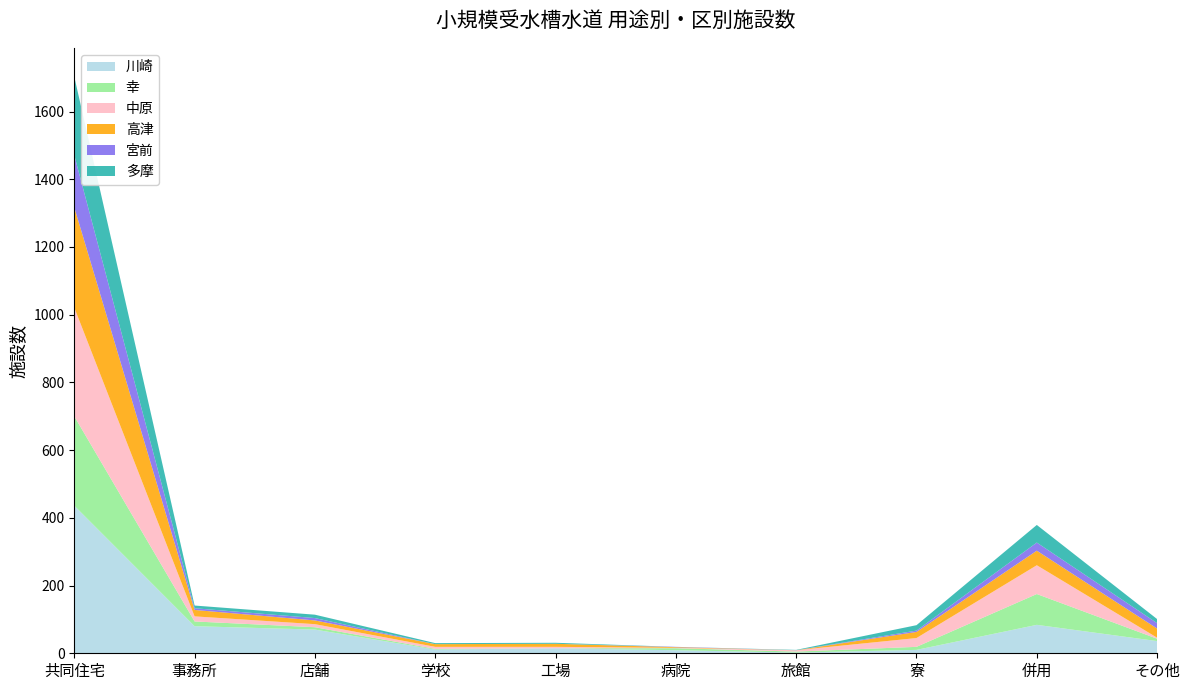

Reading right to left, list all the values displayed in this chart.

川崎: 36	84	10	2	9	15	11	70	80	436
幸: 7	91	9	3	6	0	2	7	14	264
中原: 3	85	26	4	1	4	6	9	15	321
高津: 27	43	18	0	2	9	8	11	19	296
宮前: 16	24	4	0	1	0	0	7	5	154
多摩: 12	52	16	1	0	3	3	10	8	232